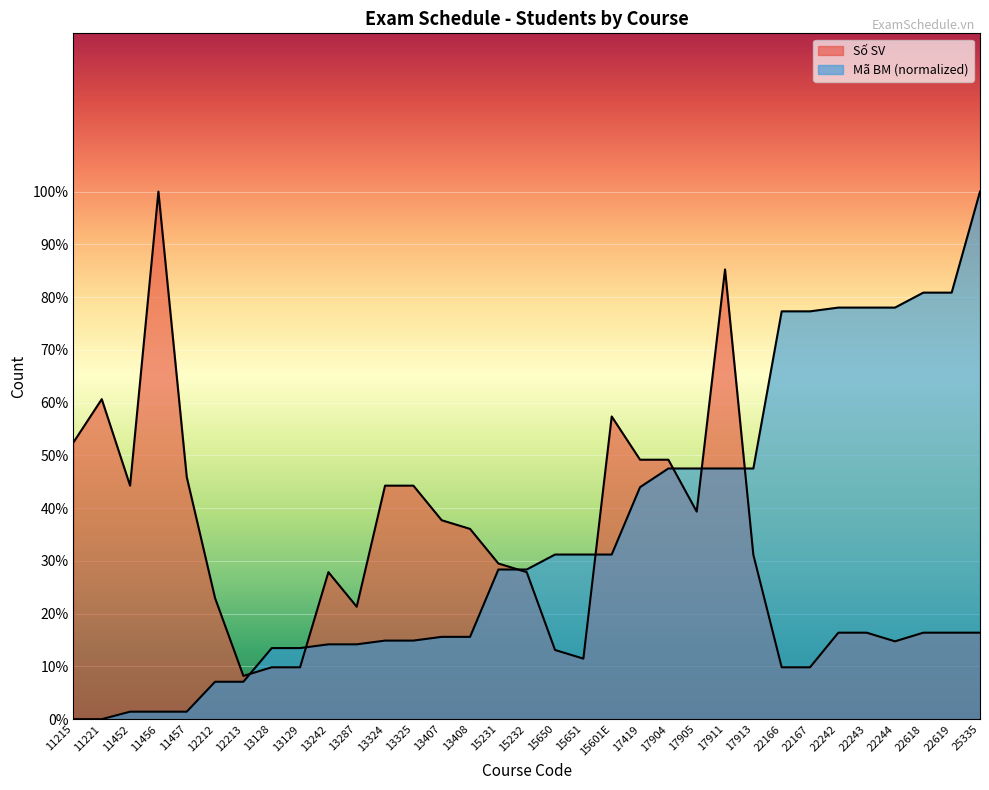

What is the value of the Mã BM point at the 32nd from the left?

80.9